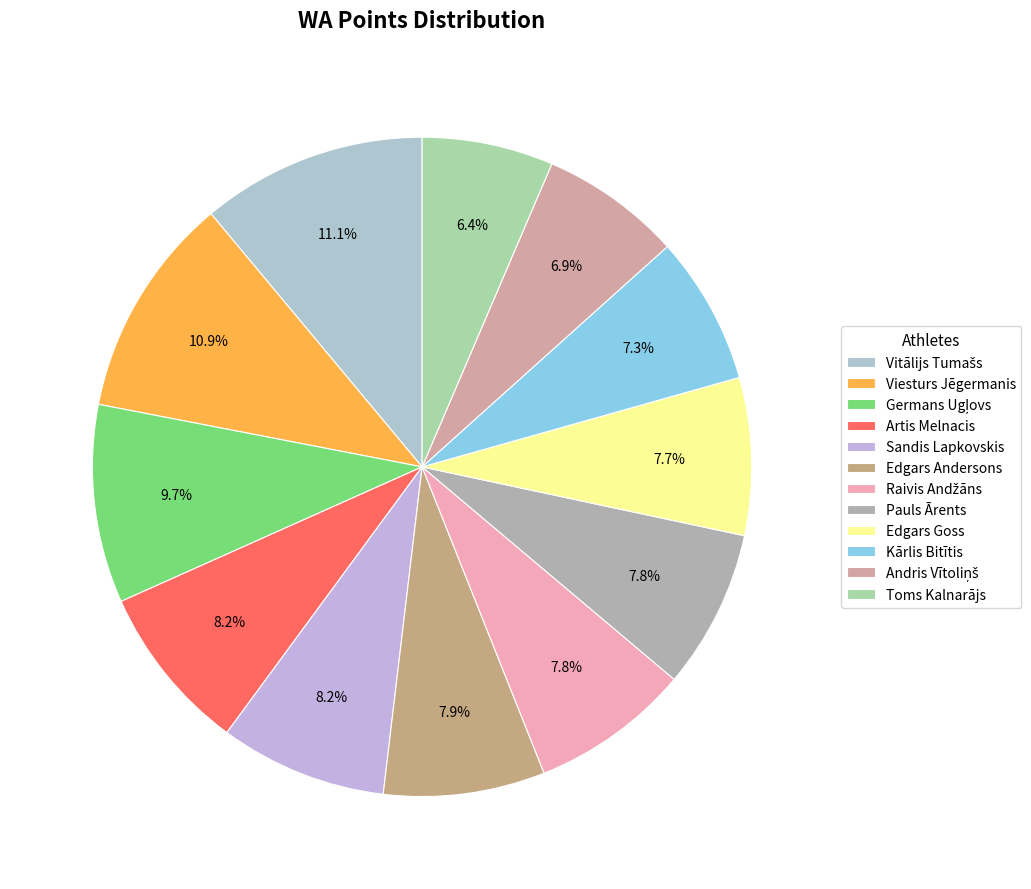

To the nearest percent, what is the combined percentage of Edgars Goss and Toms Kalnarājs?

14%